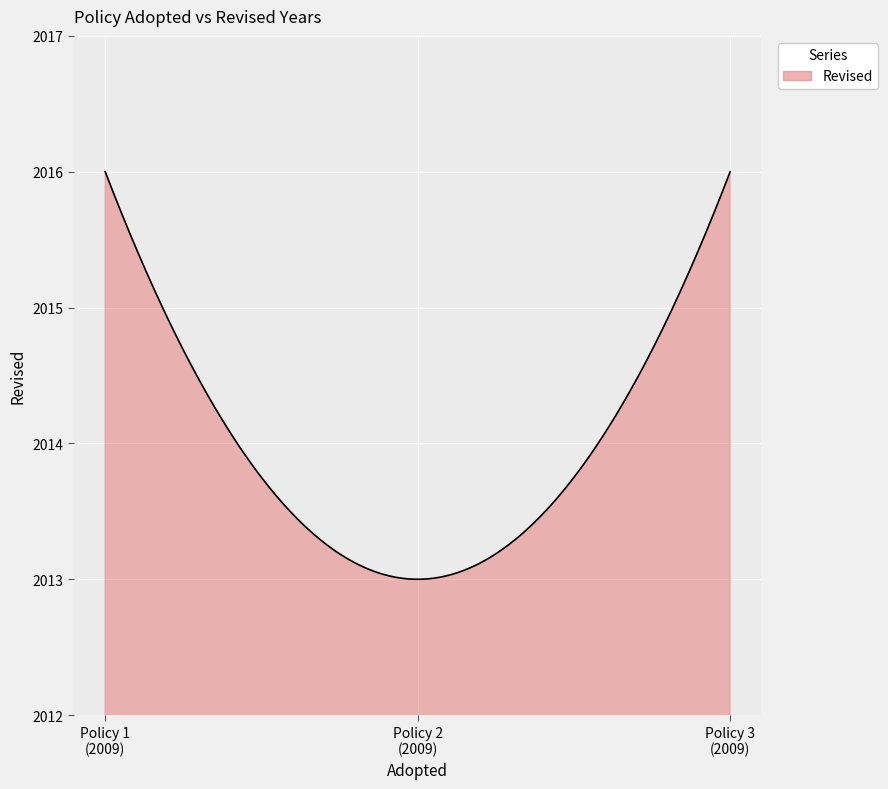

What is the difference between the maximum and minimum values?

3.0